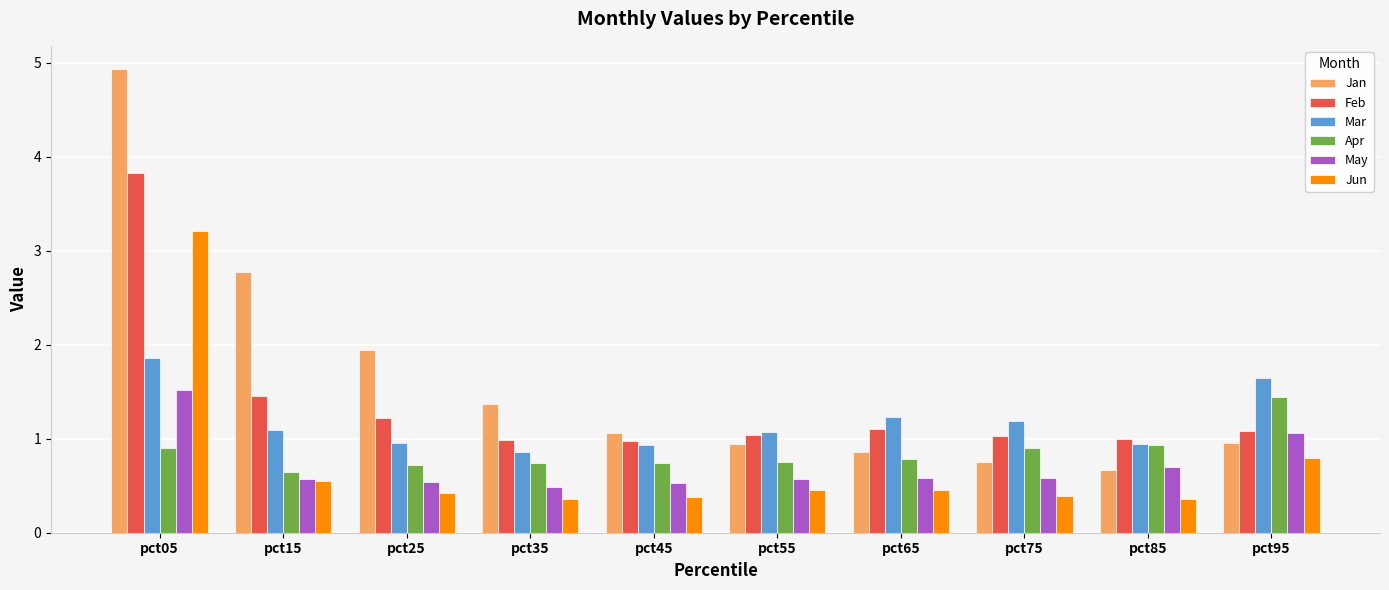

What is the lowest value of the Jun series?

0.4